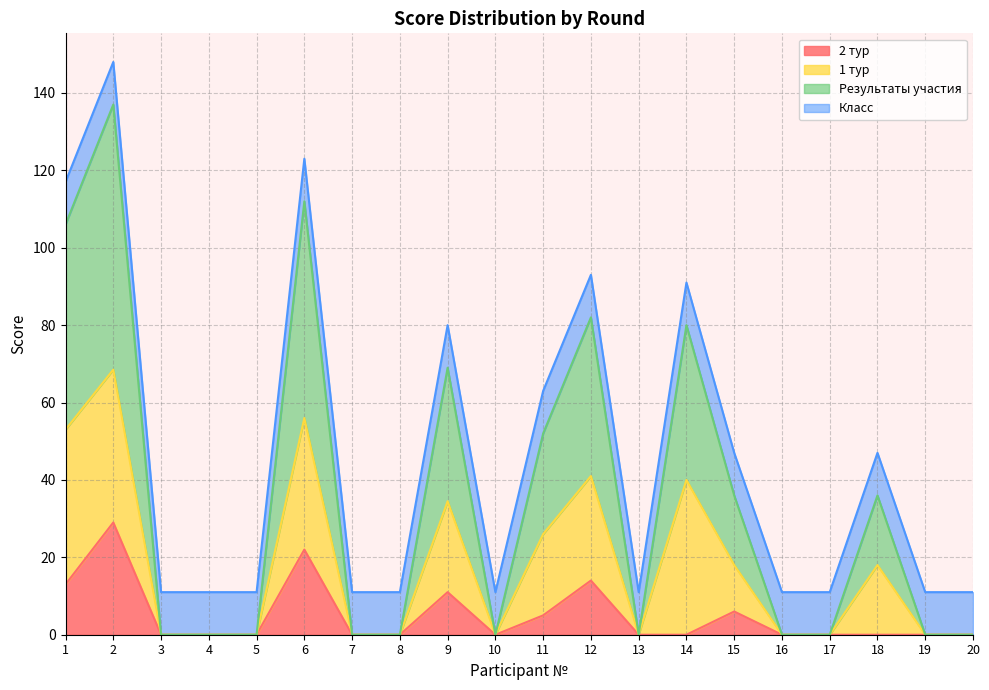

What is the maximum value shown in the chart?

68.5